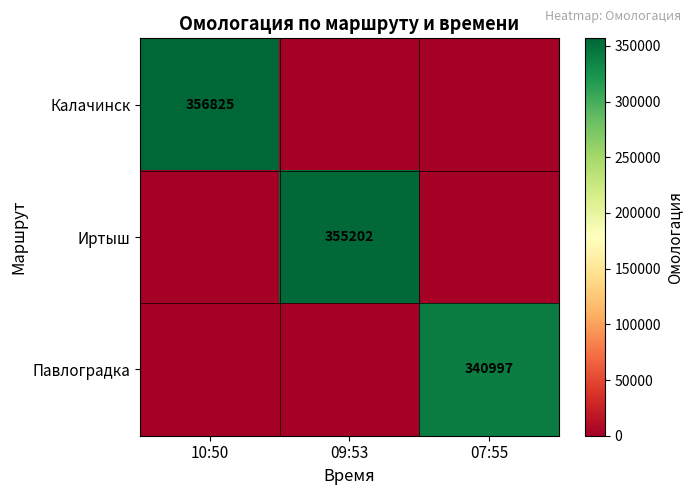

The value of Иртыш at 09:53 is 355202. True or false?

True